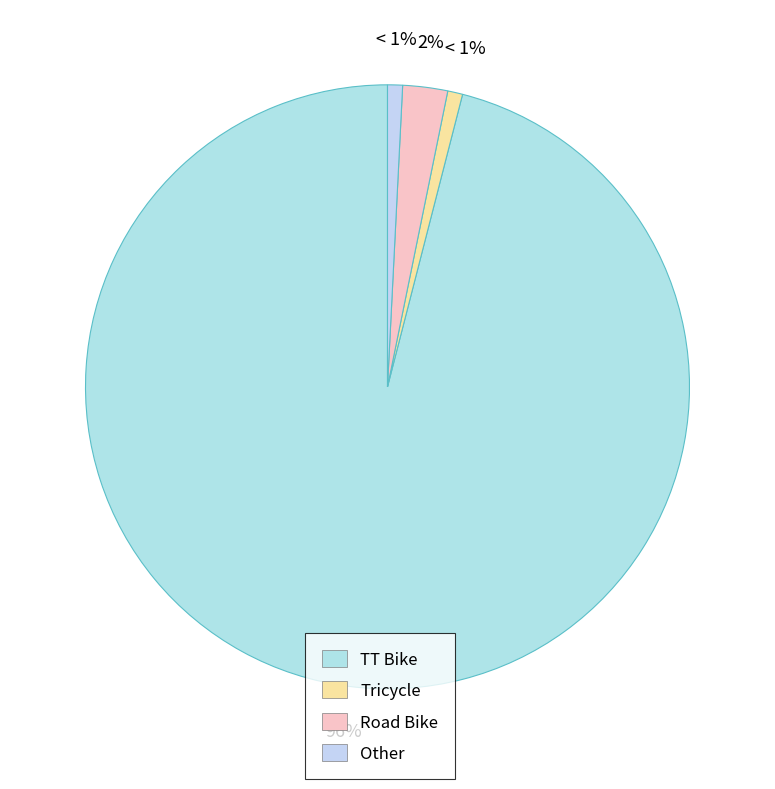

Which category has the smallest portion of the pie?

Tricycle